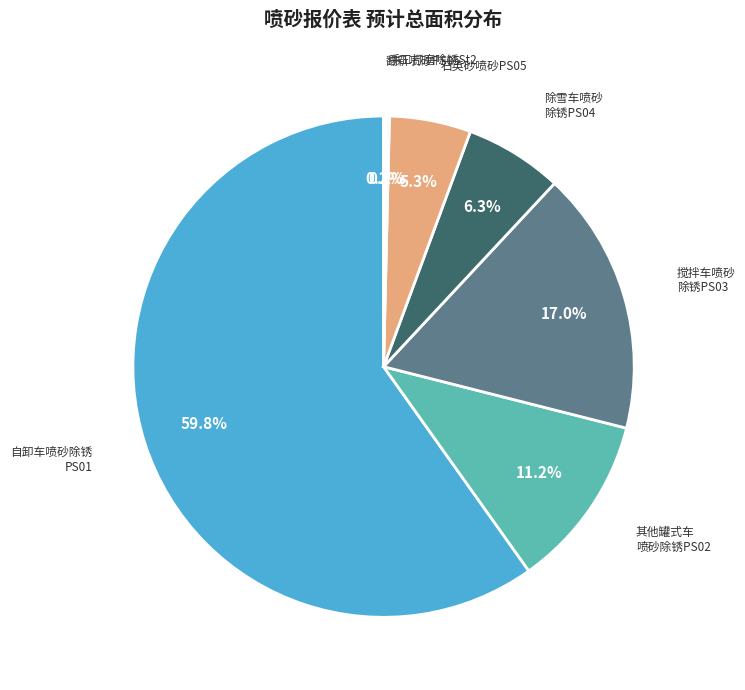

How many segments does this pie chart have?

7